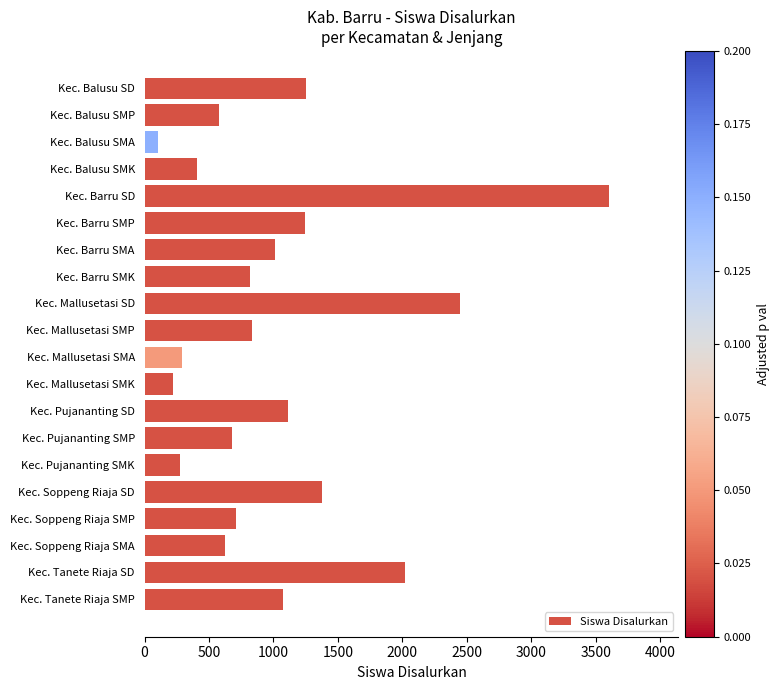

How many bars are there in total?

20